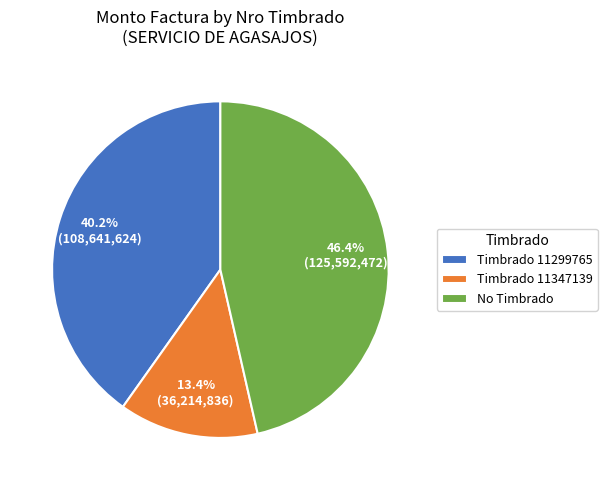

Combined, what portion of the pie is Timbrado 11299765 and Timbrado 11347139?

53.6%